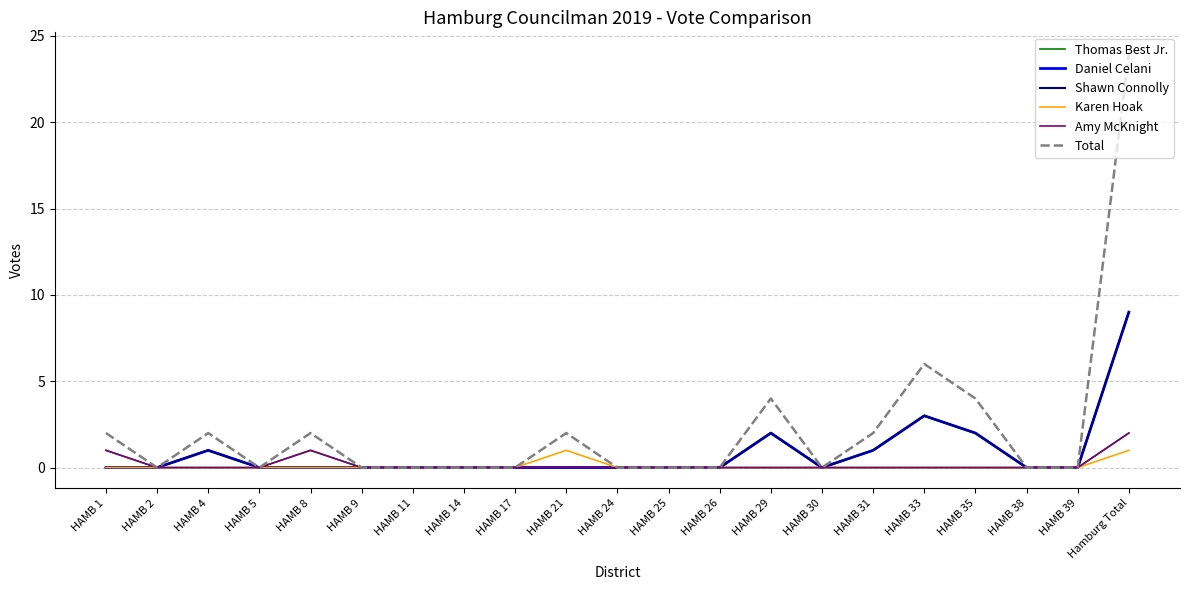

What is the difference between the maximum and second lowest values in the Amy McKnight series?

2